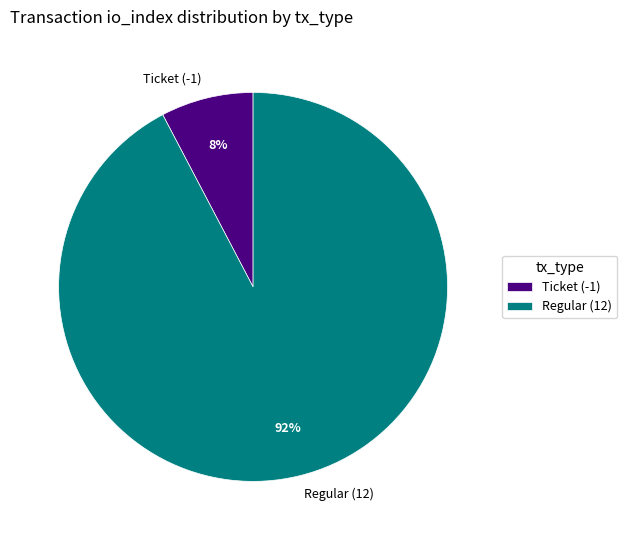

Does any single category account for the majority?

Yes